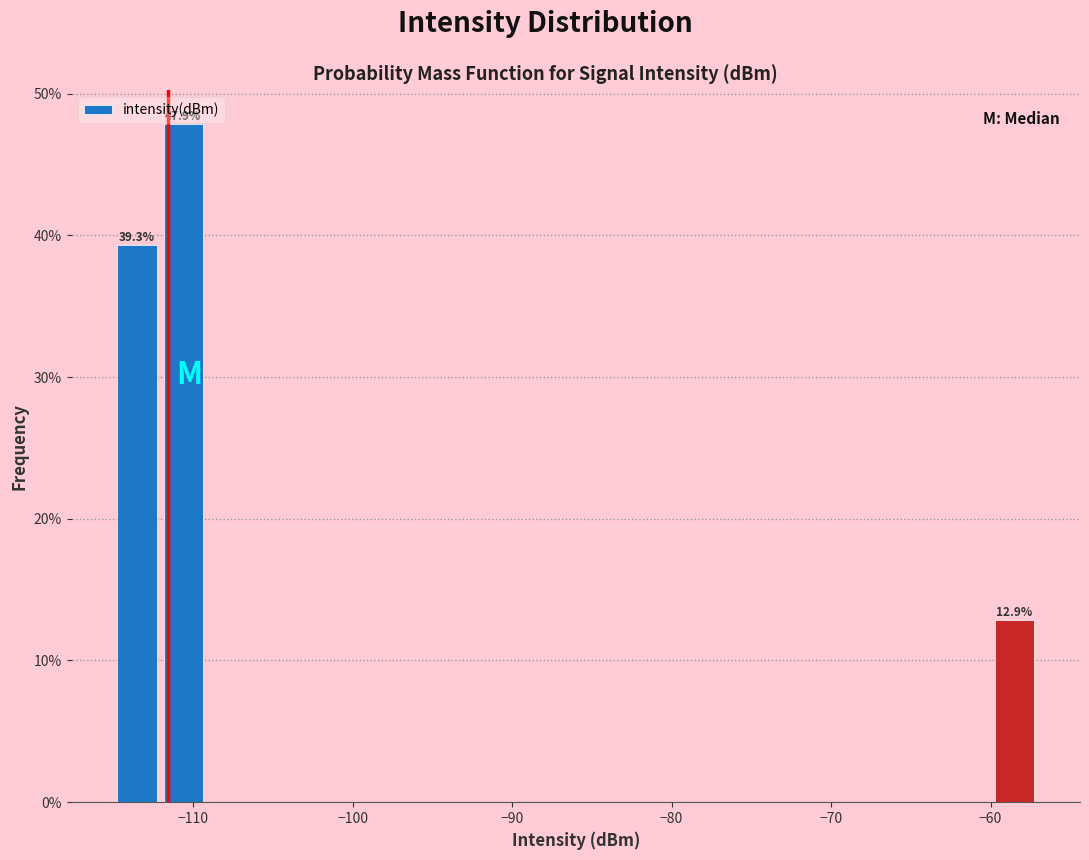

Read against the x-axis, roughly where is the centre of the tallest bar?

-111